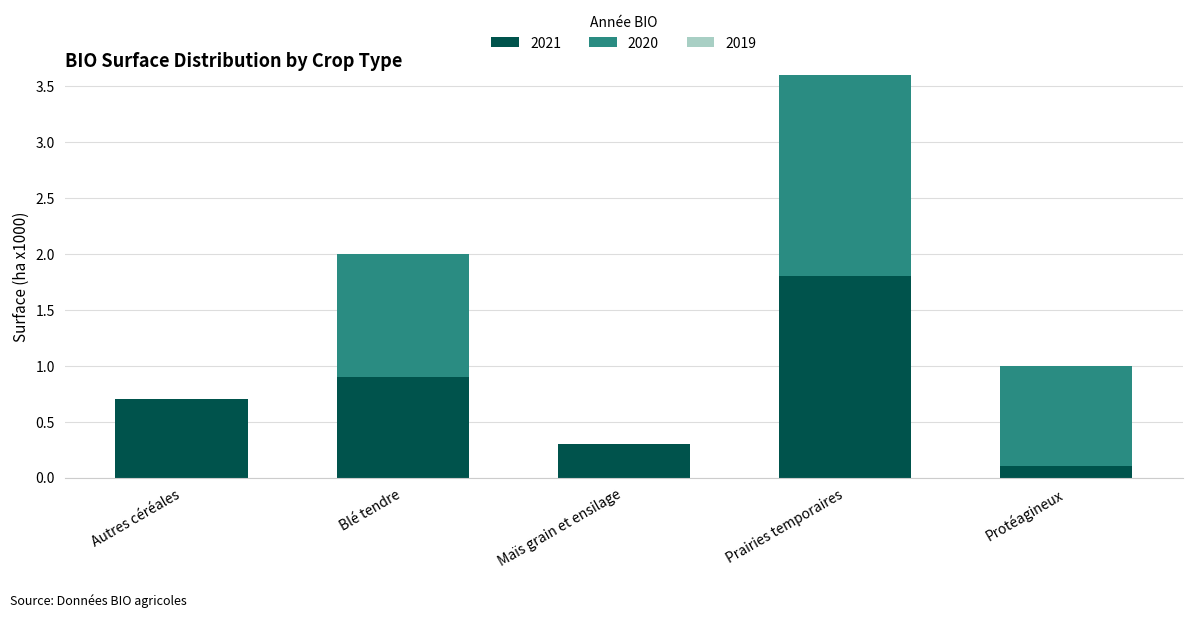

At which label does 2021 reach its peak?

Prairies temporaires